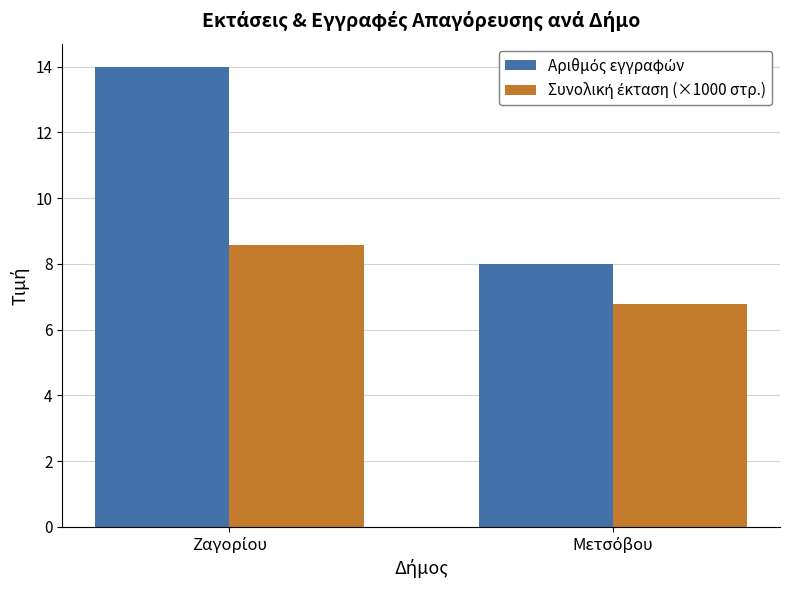

Count the number of categories in the chart.

2